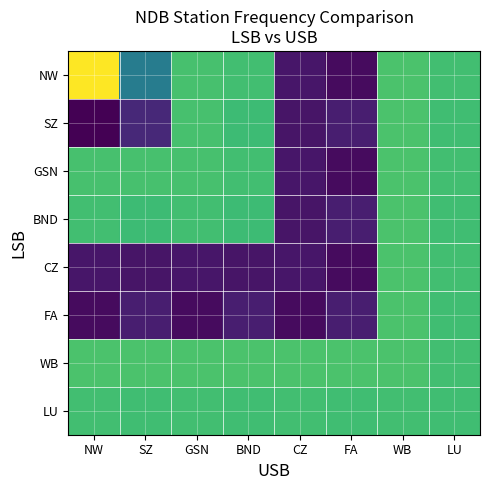

What is the spread (max minus min) of values at GSN?

665